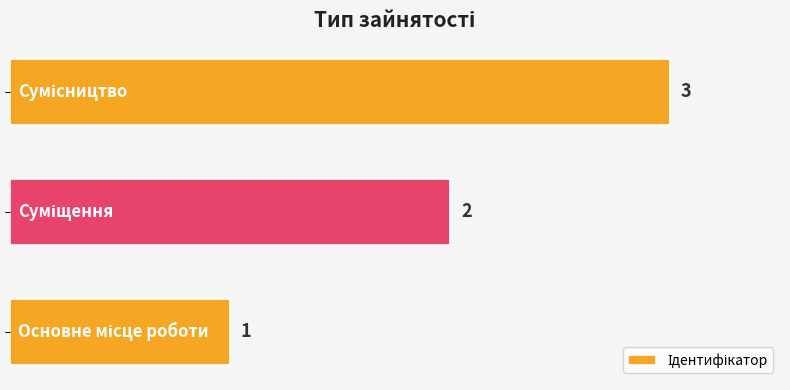

What is the sum of all values?

6